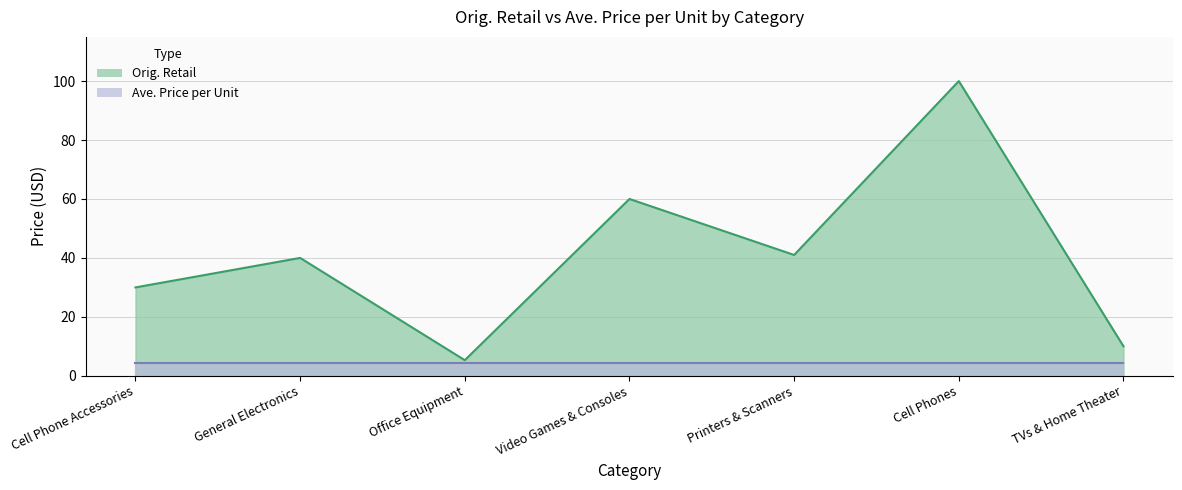

What is the change in value from Cell Phone Accessories to Printers & Scanners?

+11.0